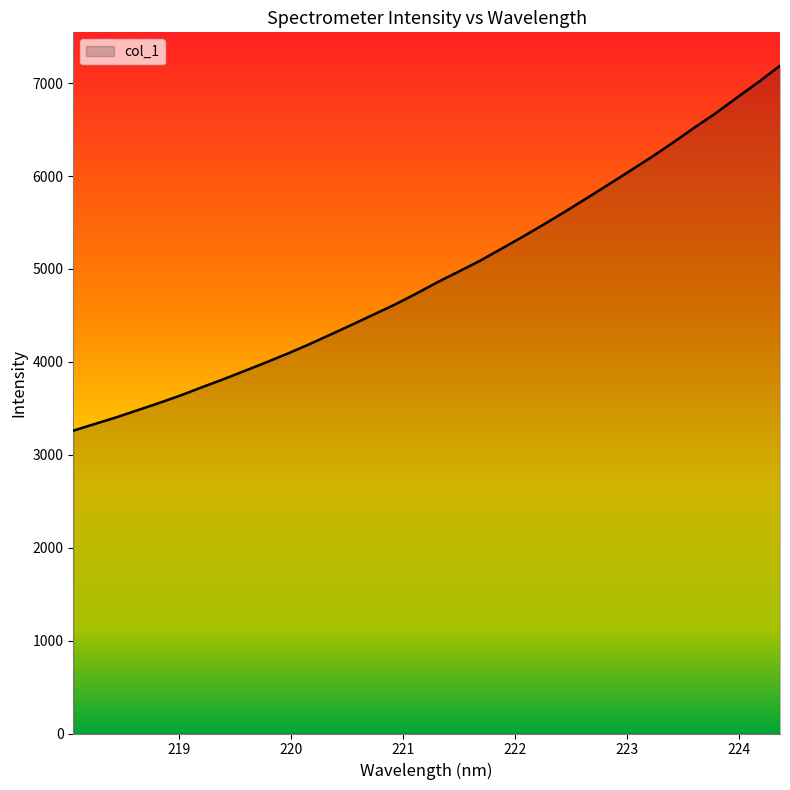

What is the smallest value displayed?

3259.3